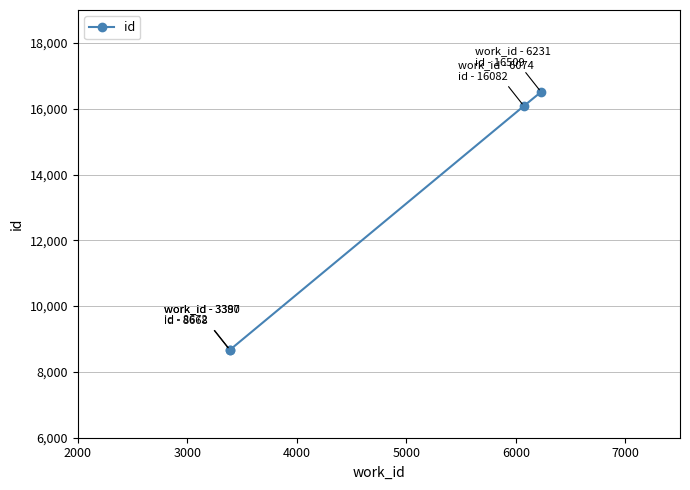

What is the sum of all values?

49931